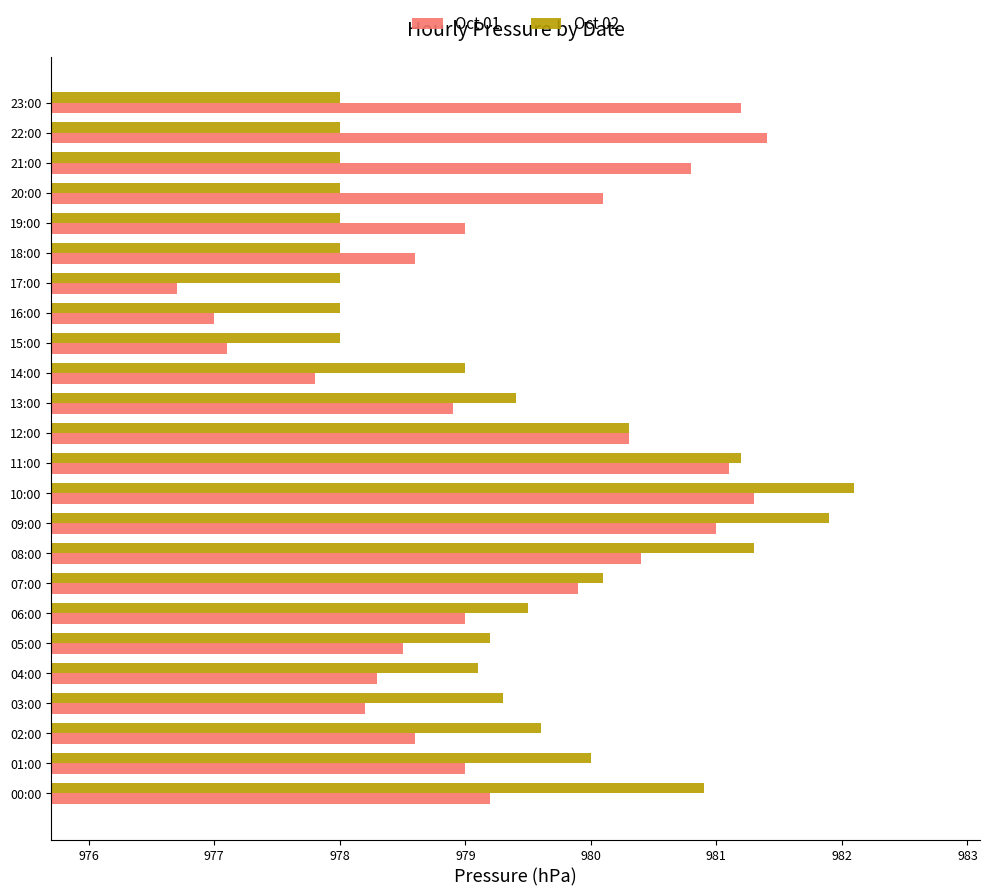

Which series has the largest range (max minus min)?

Oct 01